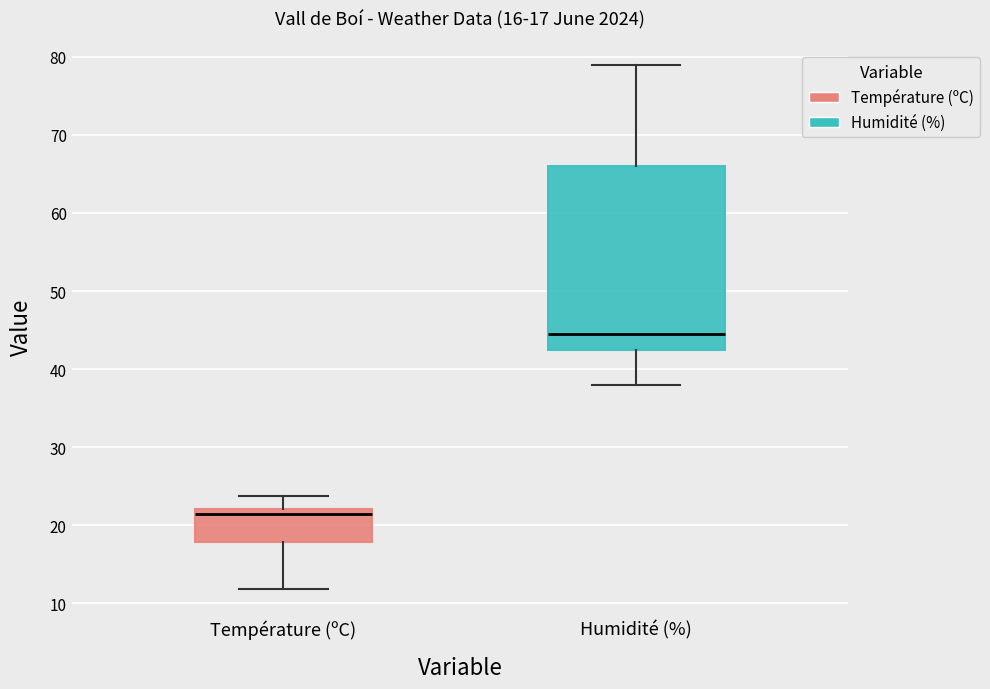

Which box's median line is the lowest?

Température (ºC)